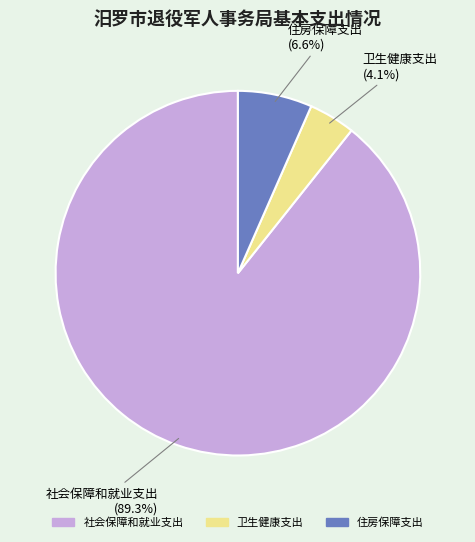

Between 卫生健康支出 and 住房保障支出, which is larger?

住房保障支出